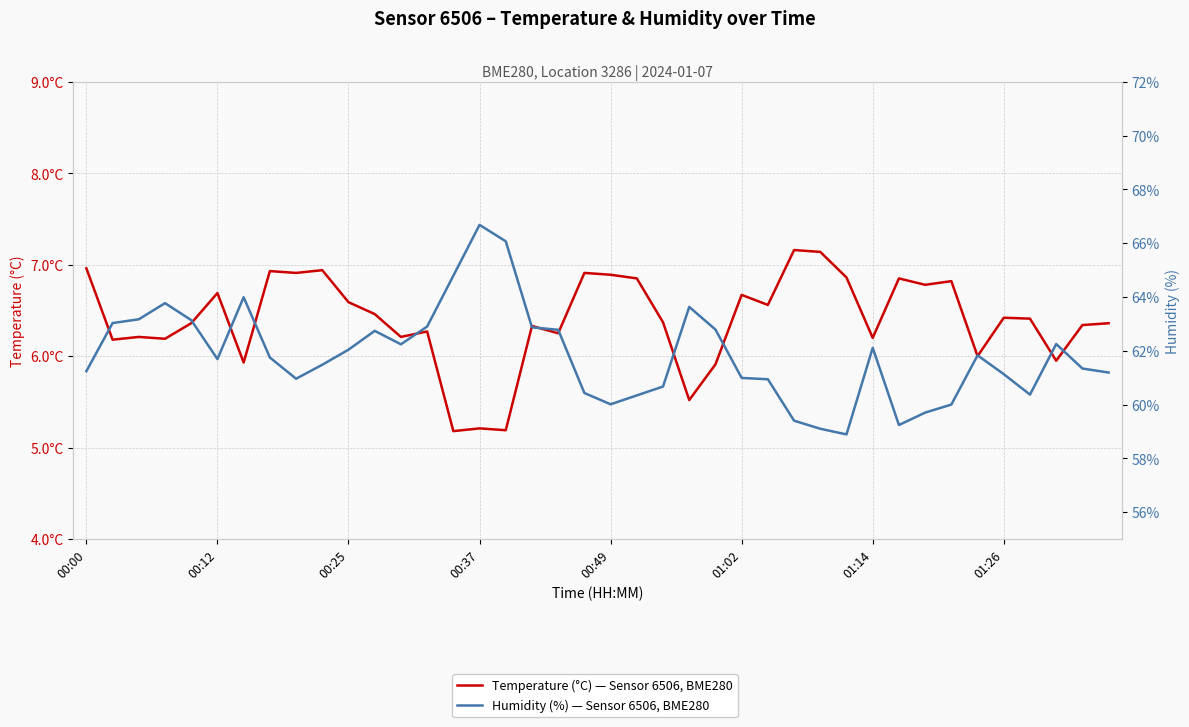

How many interior local valleys does the humidity series have?

7